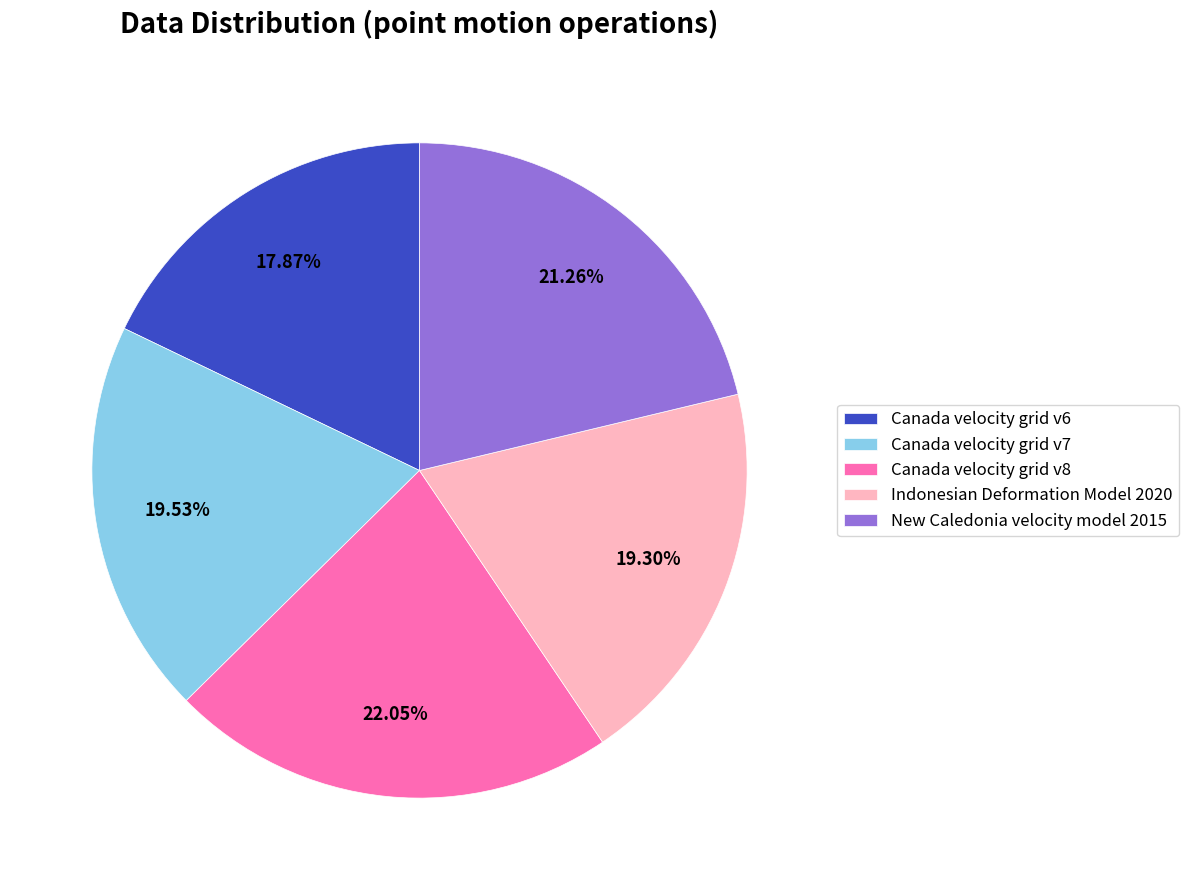

To the nearest percent, what is the difference between the largest and smallest slice percentages?

4%